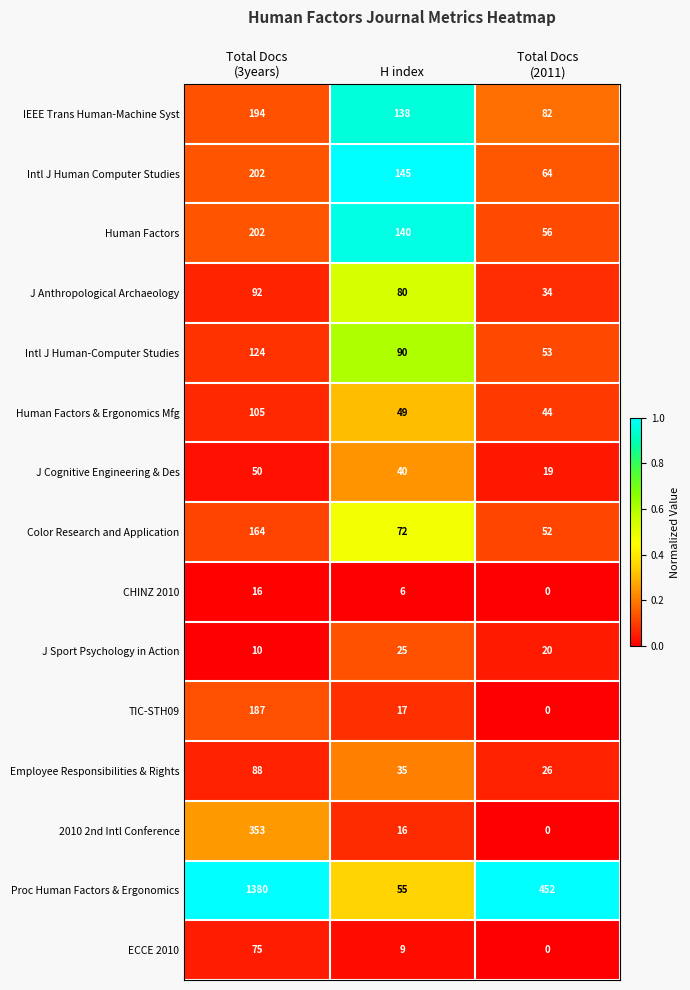

Is it true that Intl J Human-Computer Studies equals 62 at H index?

False